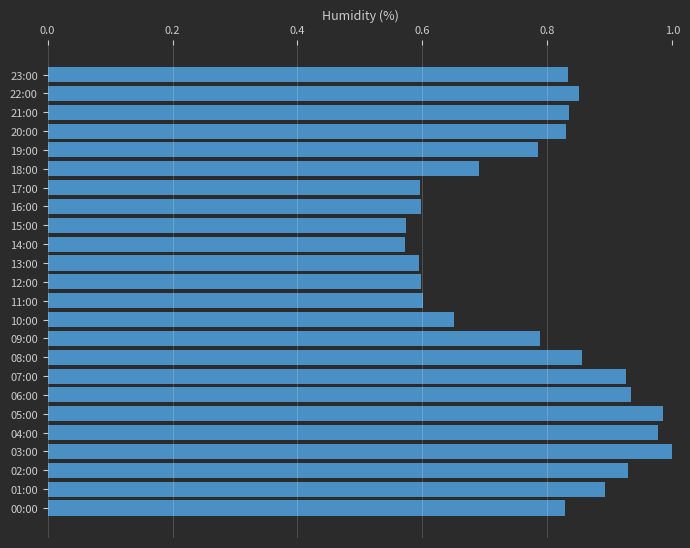

How many bars are there in total?

24